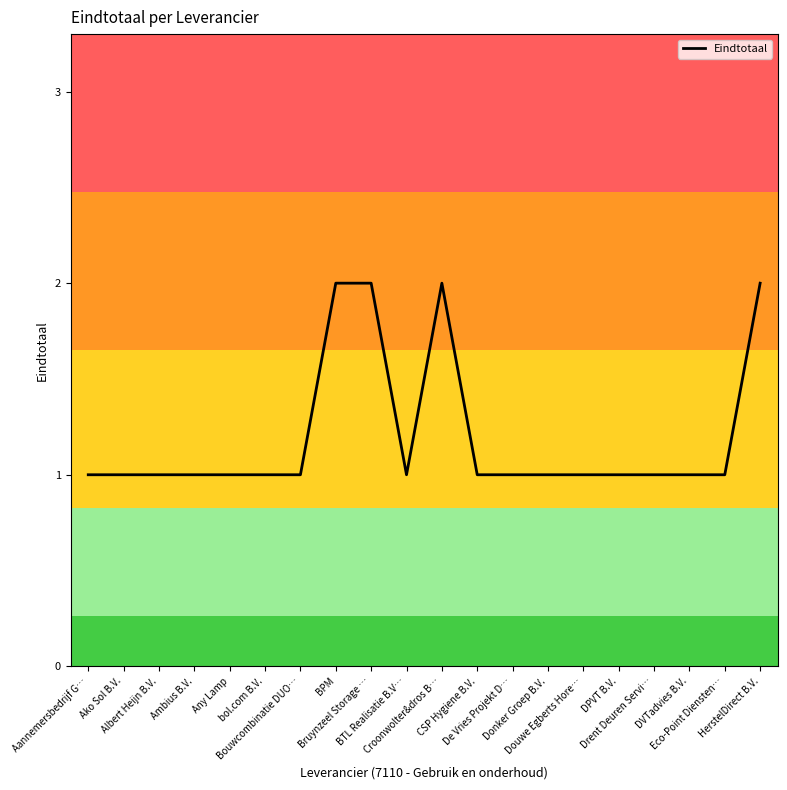

The chart shows a value of 1 at Donker Groep B.V.. True or false?

True